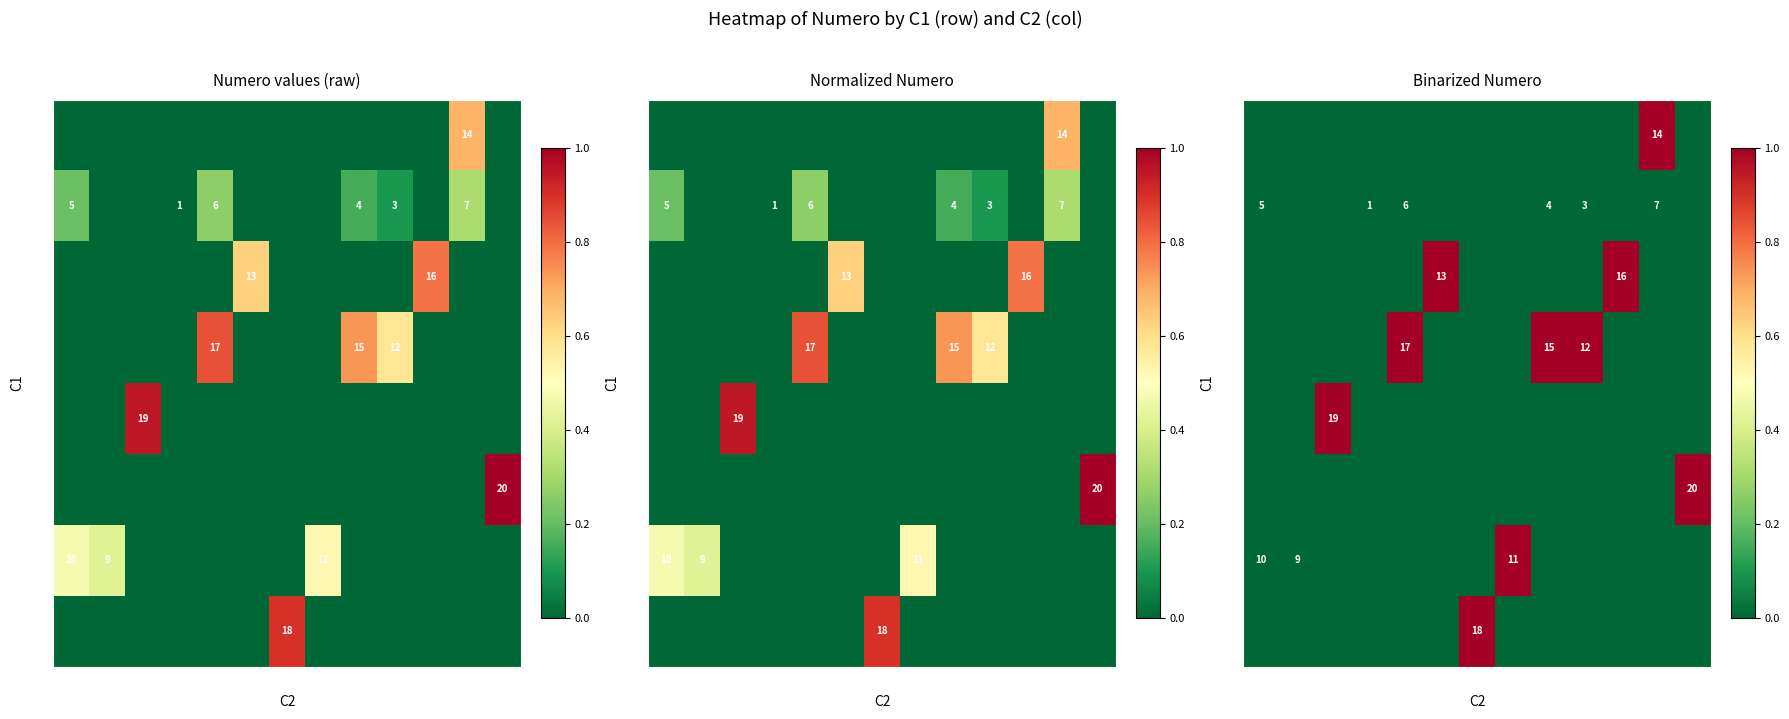

Is the value of 2 at 9 greater than the value of 15 at 14?

No